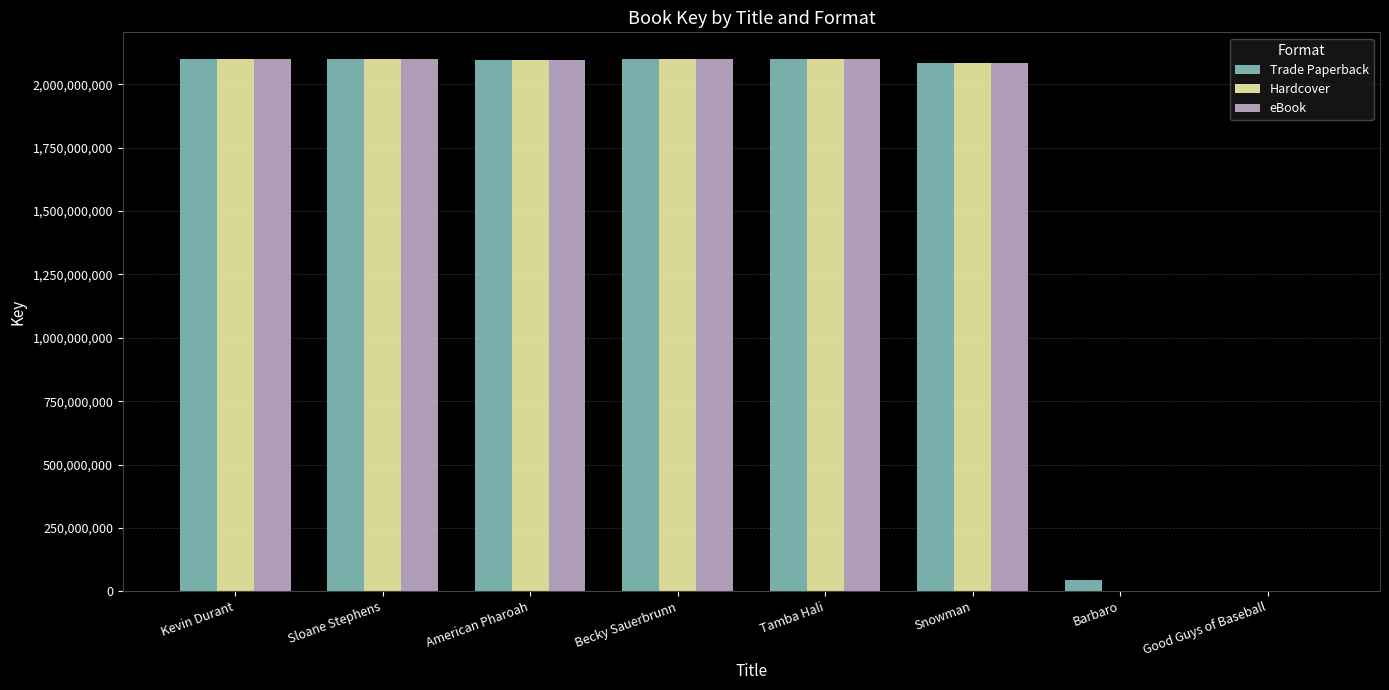

Count the number of categories in the chart.

8